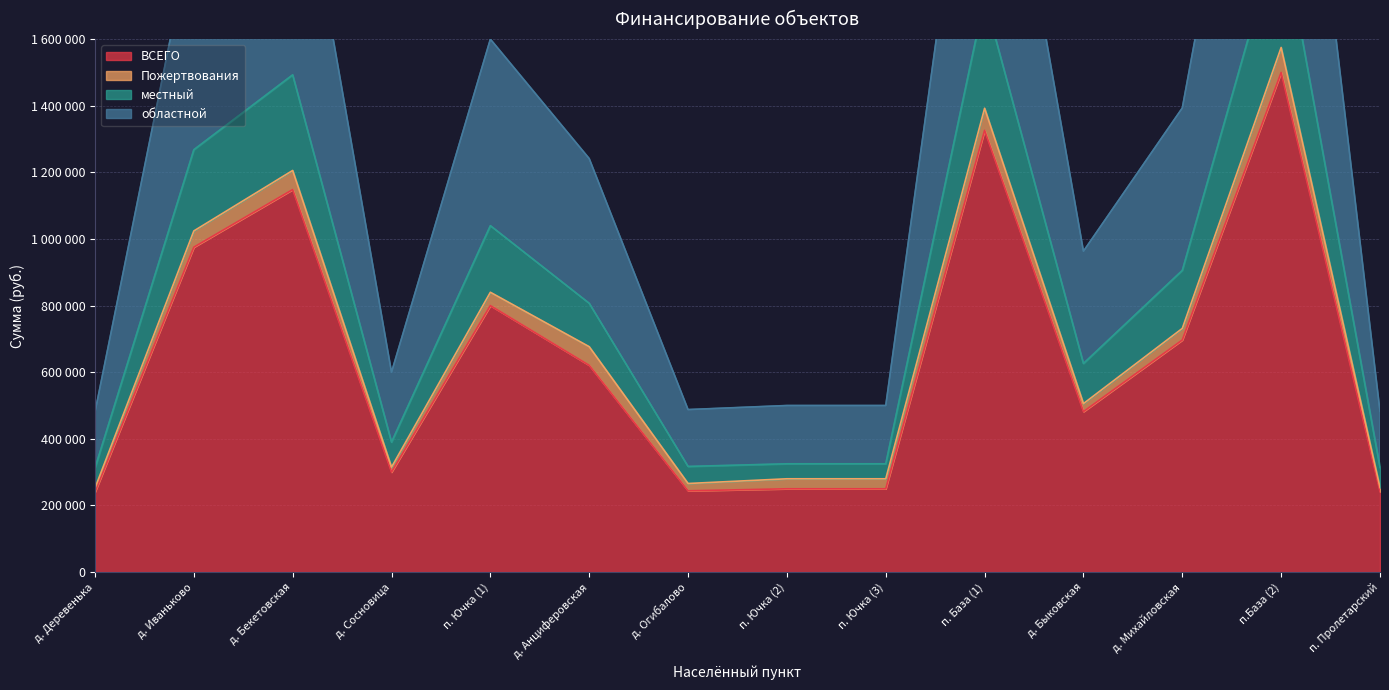

Which category has the lowest value in the ВСЕГО series?

д. Деревенька